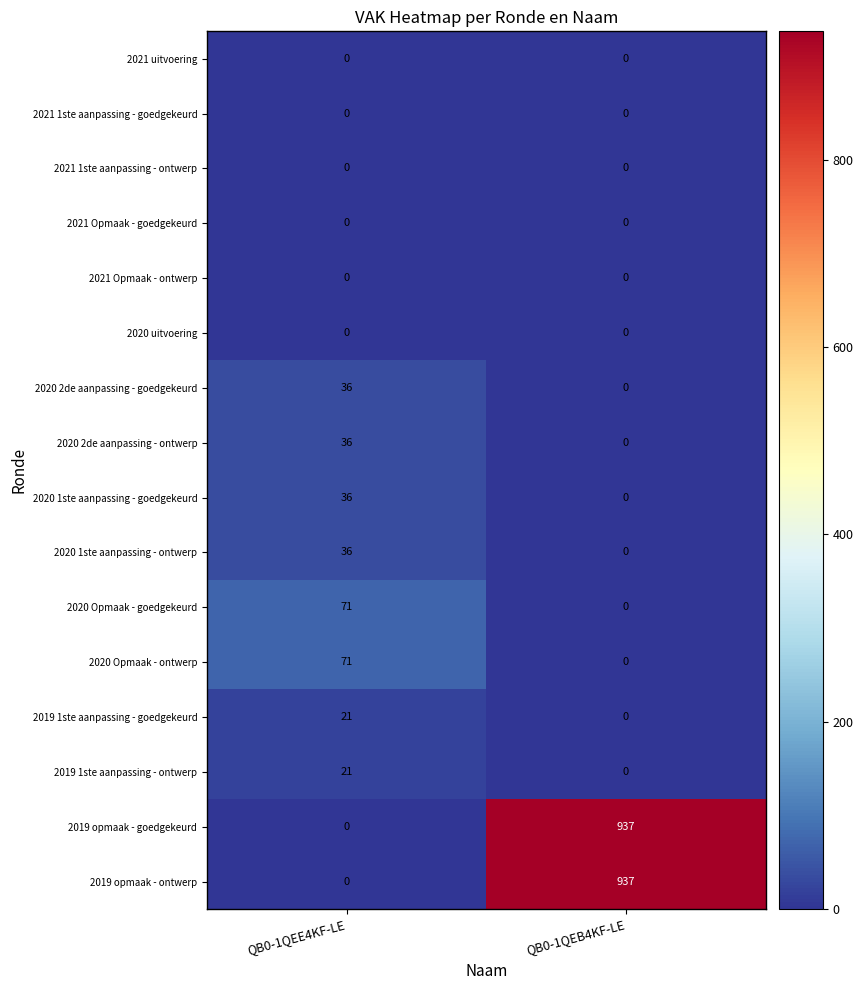

List the labels in order of 2019 1ste aanpassing - ontwerp value, smallest first.

QB0-1QEB4KF-LE, QB0-1QEE4KF-LE